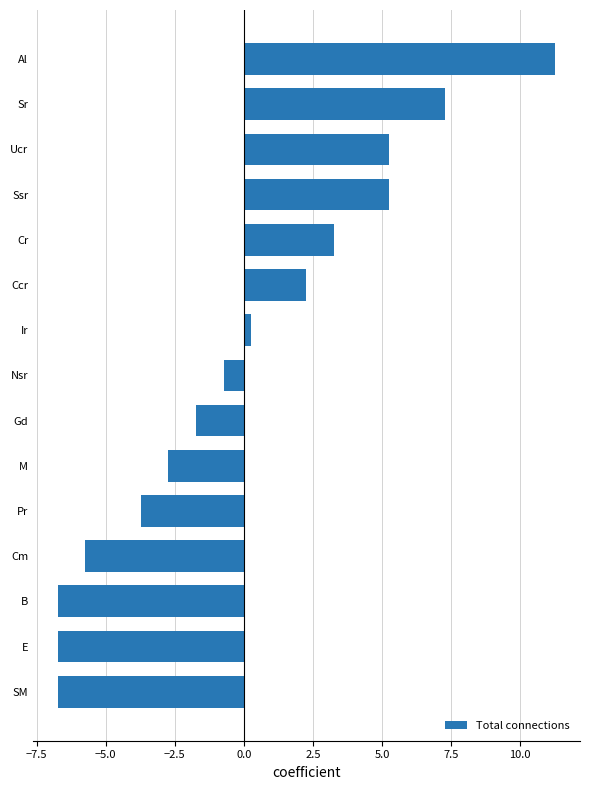

What is the minimum value shown in the chart?

-6.7